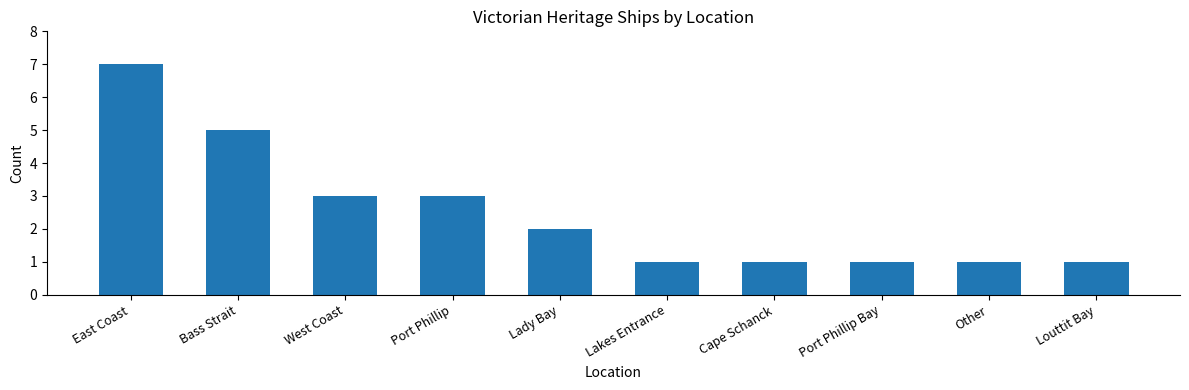

Which label corresponds to the largest value in the chart?

East Coast